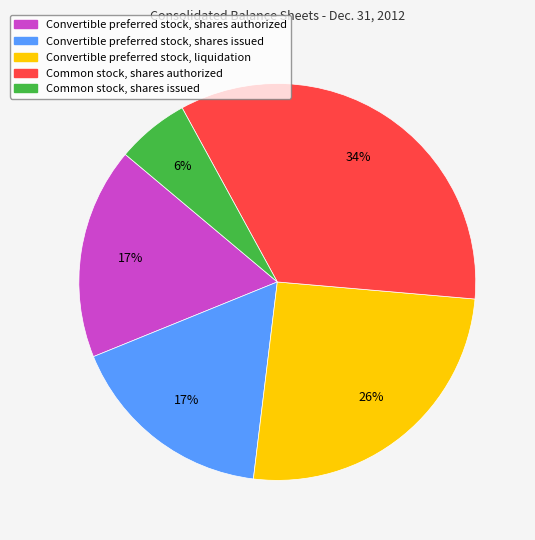

To the nearest percent, what is the combined percentage of Convertible preferred stock, shares authorized and Convertible preferred stock, shares issued?

34%